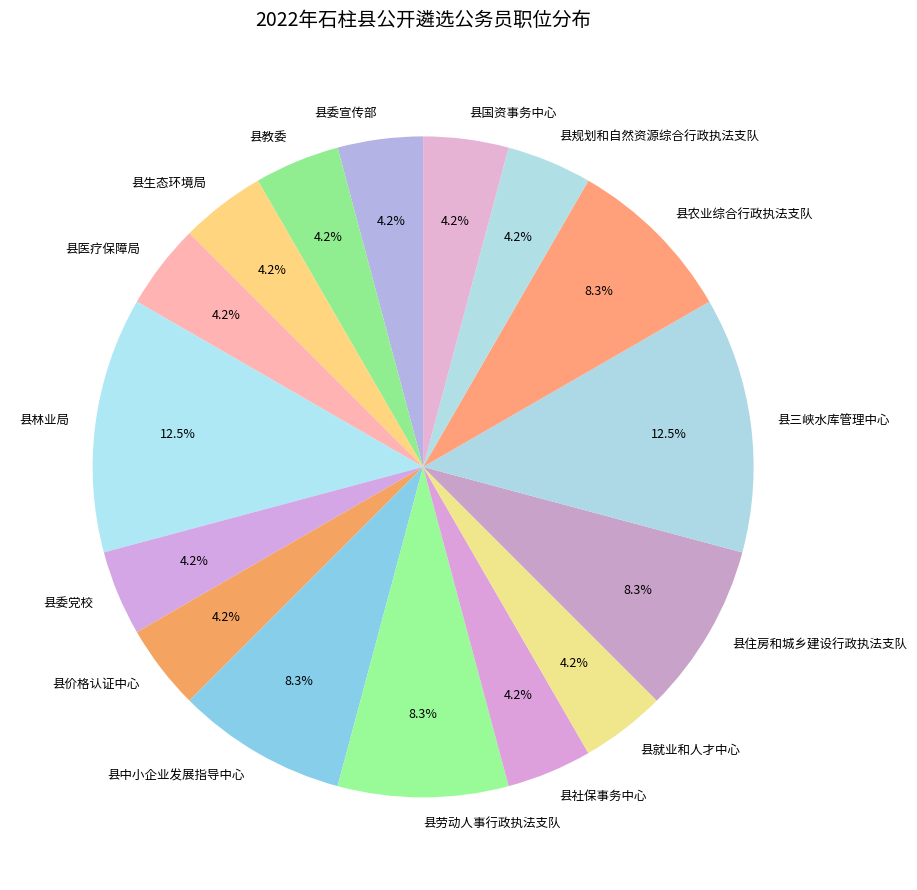

True or false: 县生态环境局 accounts for 4% of the total.

True